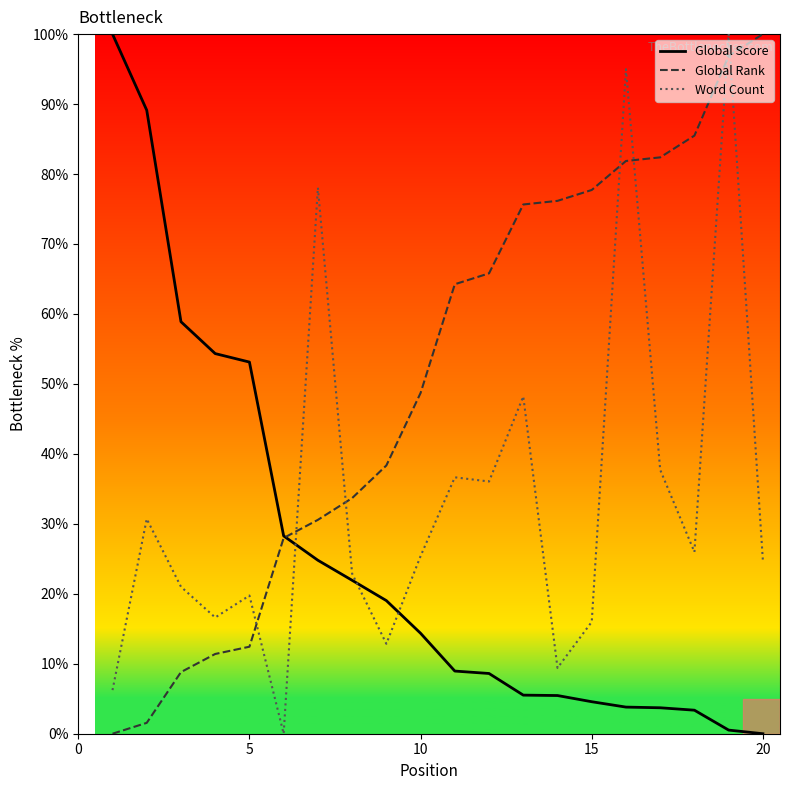

What is the highest value of the Global Score series?

100.0